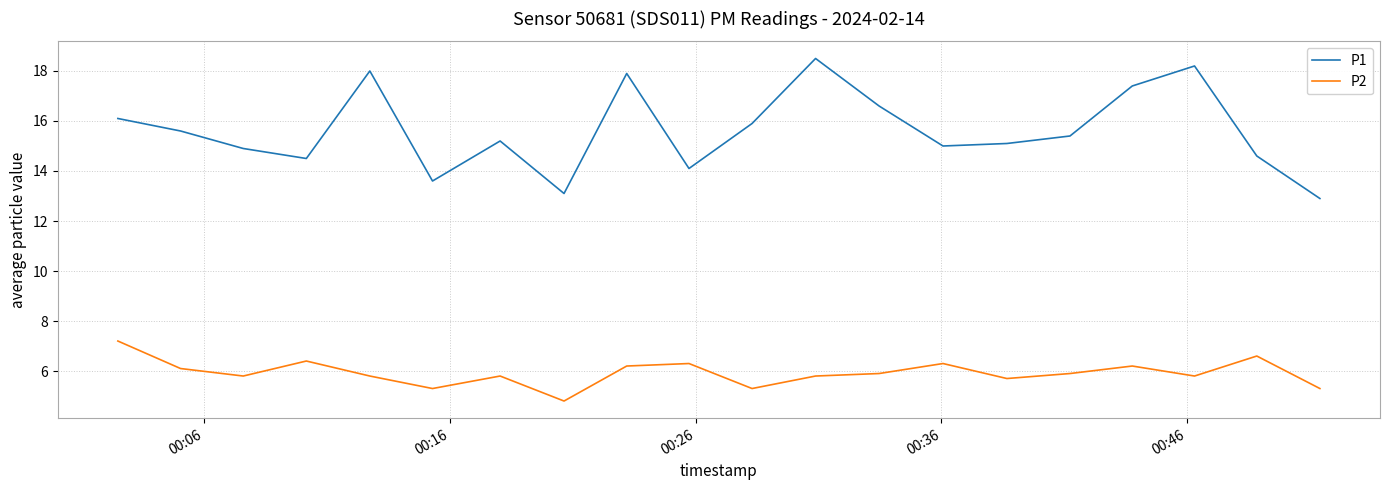

Which series has the largest total across all categories?

P1